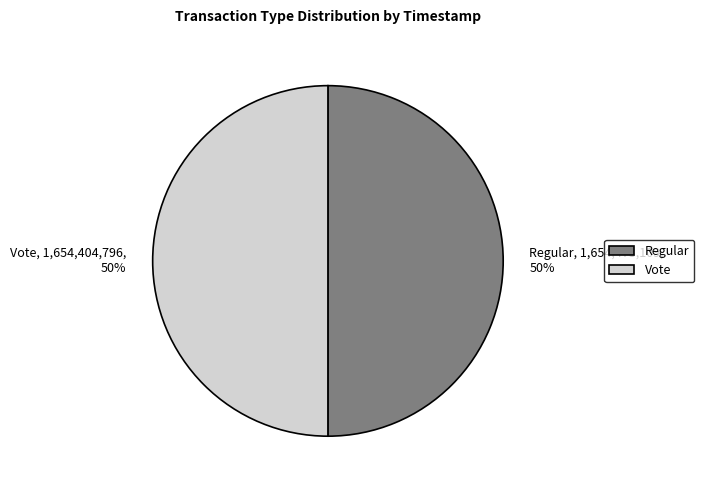

What is the ratio of the value at Vote to the value at Regular?

1.0